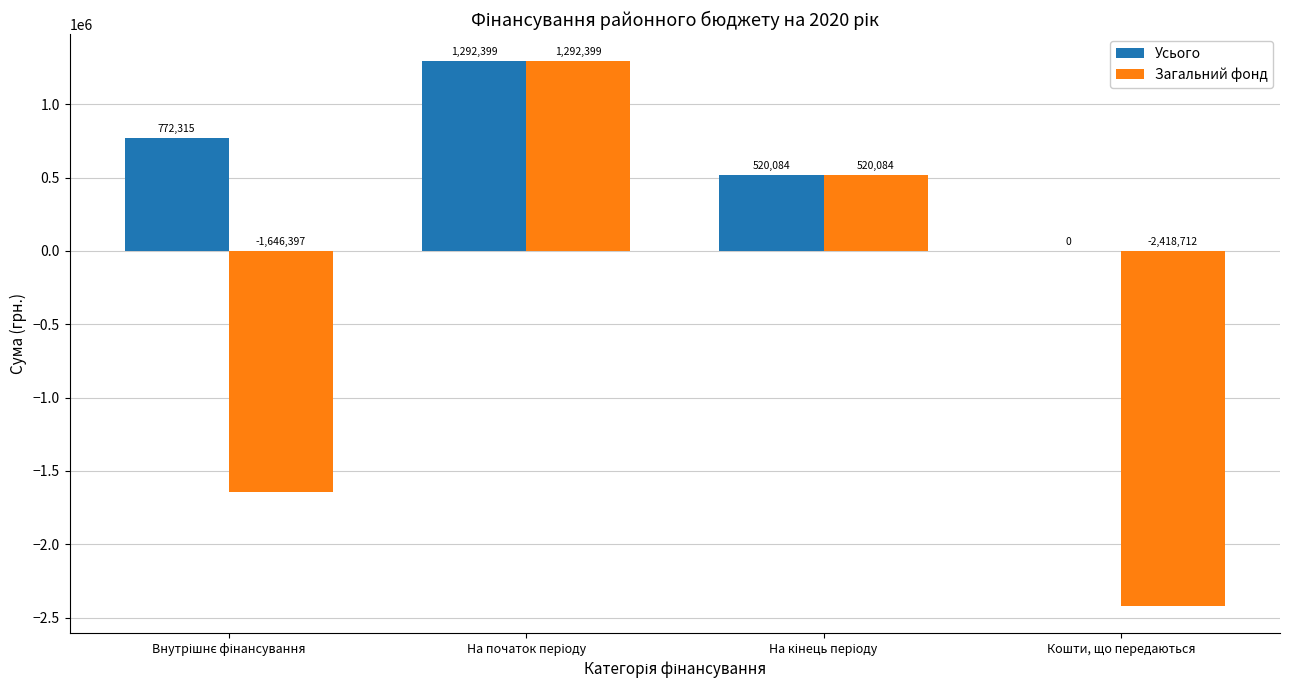

Is it true that Усього equals 0.0 at Кошти, що передаються?

True